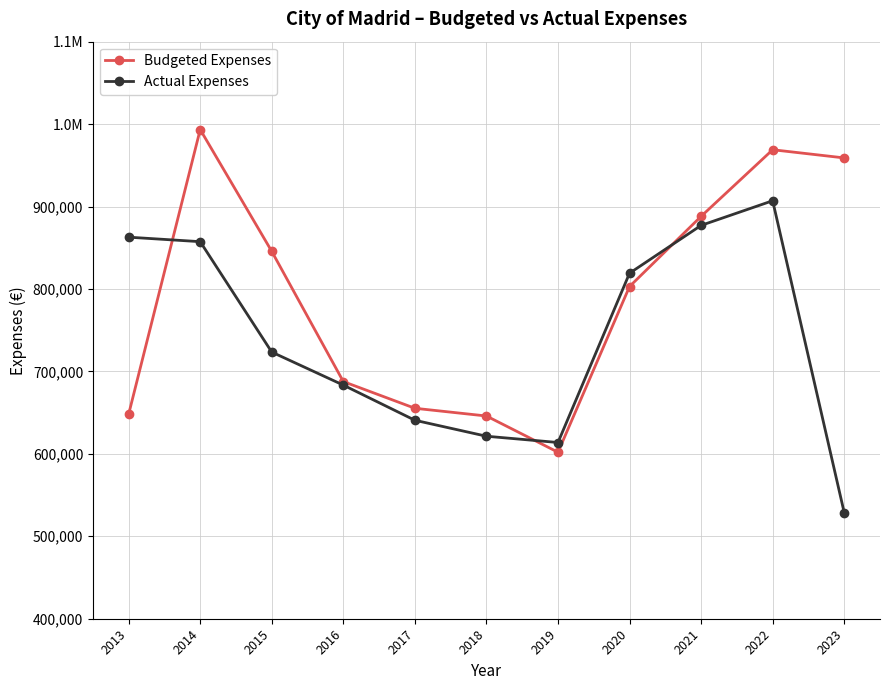

What are all the series names shown in the legend?

Budgeted Expenses, Actual Expenses